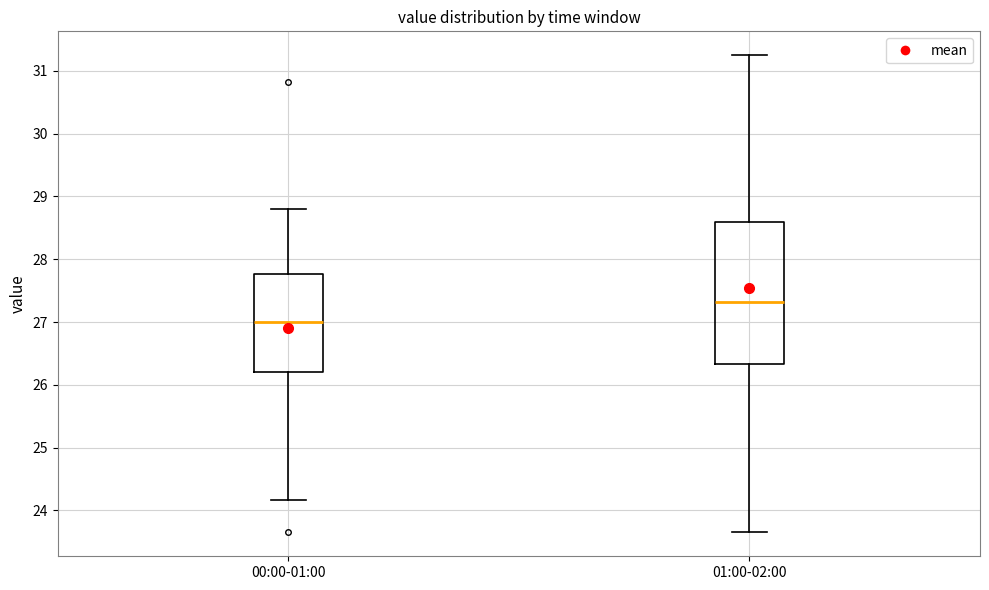

Reading left to right, transcribe this box plot: for each box, give where its median line is, the range the box spans, and where its two whiskers end, as read against the y-axis. The values are not printed on the chart, so give them approximately, as read against the axis.

00:00-01:00: median 27.0, box 26.2 to 27.8, whiskers 24.2 to 28.8
01:00-02:00: median 27.3, box 26.3 to 28.6, whiskers 23.7 to 31.3